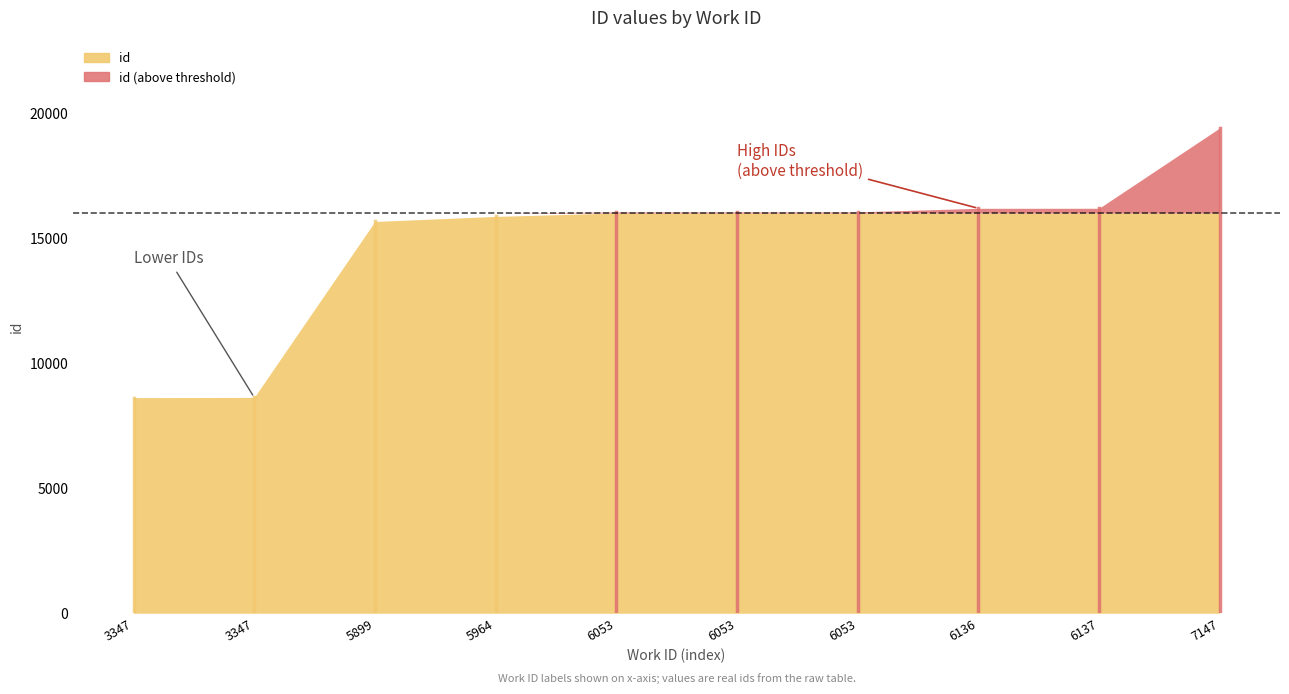

What is the value of the 3rd point from the left?

15663